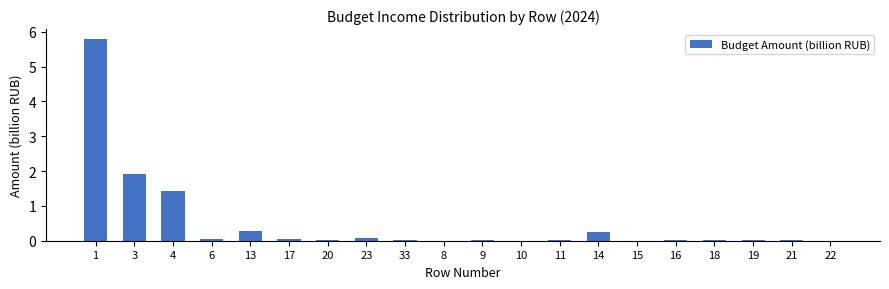

What is the change in value from 3 to 13?

-1.6